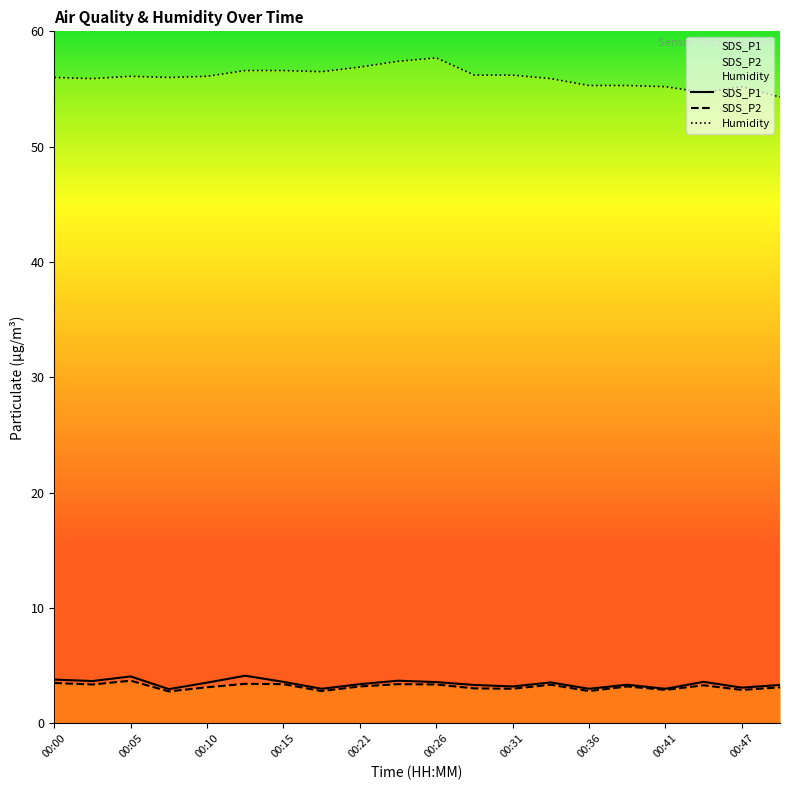

Which series has the largest total across all categories?

Humidity